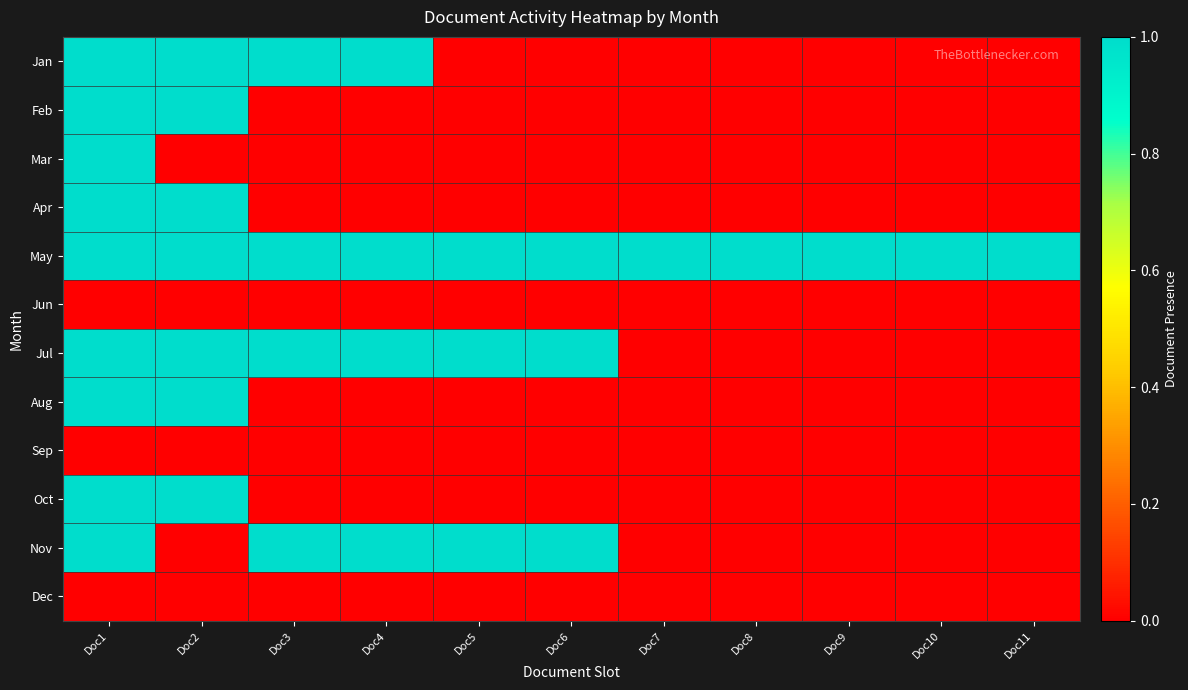

Between Doc7 and Doc11, which is larger?

Doc7